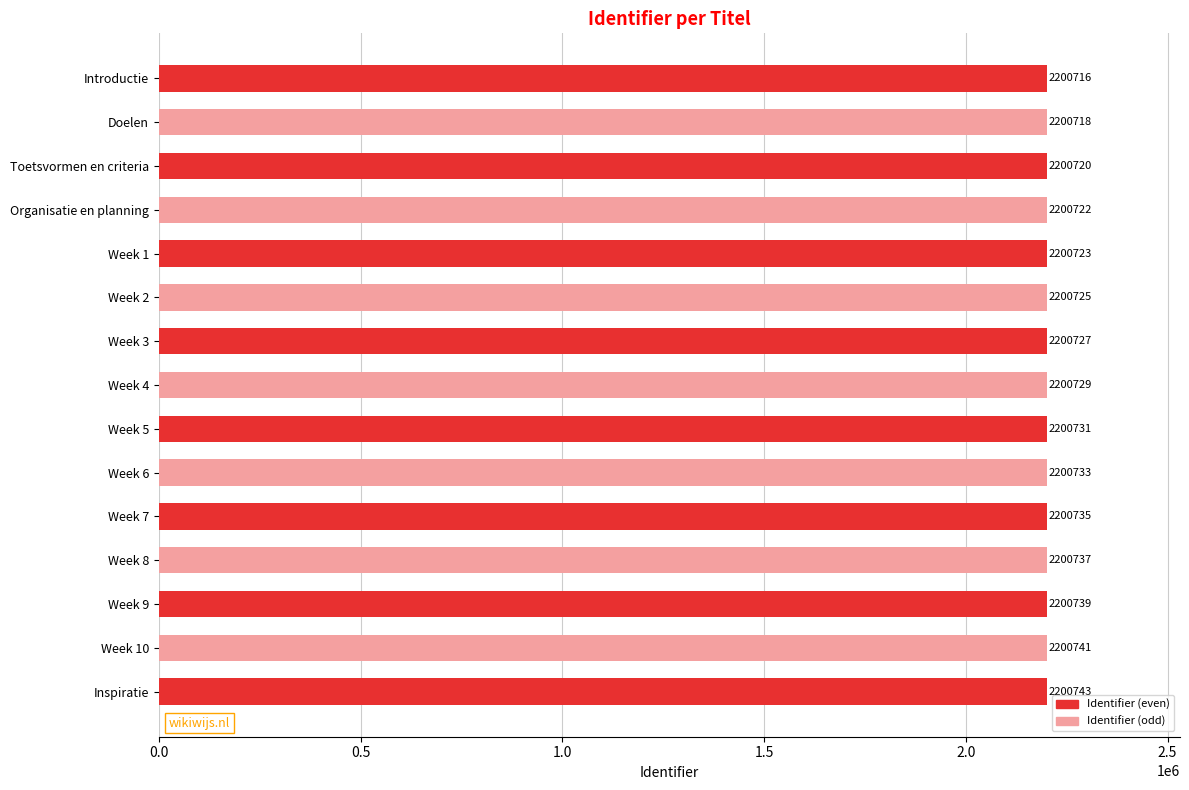

Where is the data nearest to the value 2200729?

Week 4